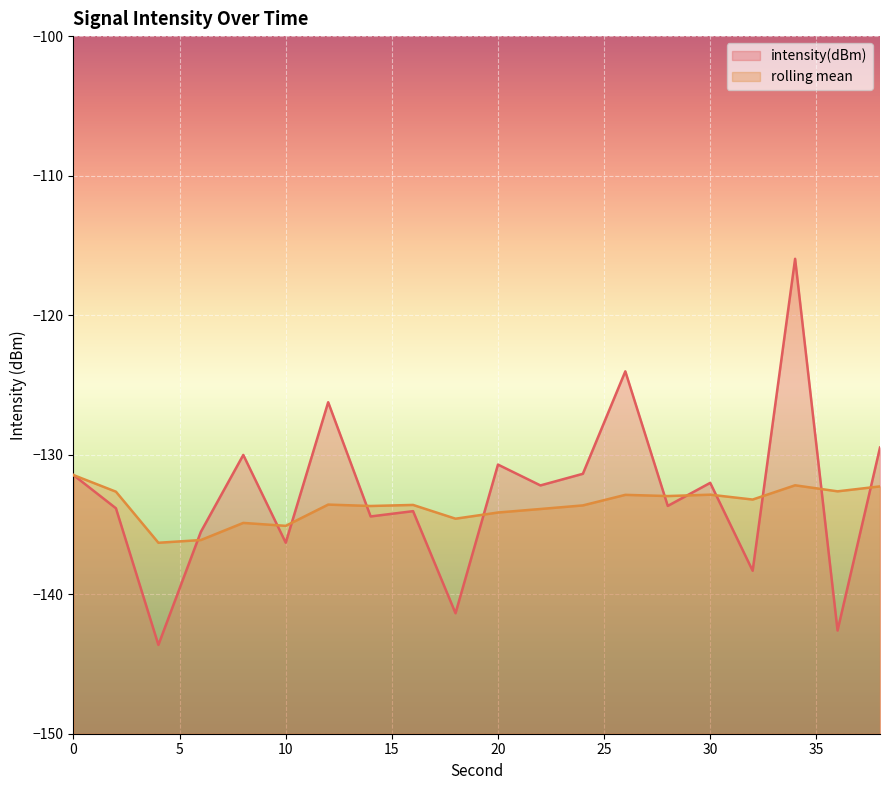

What is the value of the rolling_mean point at the 9th from the left?

-133.6